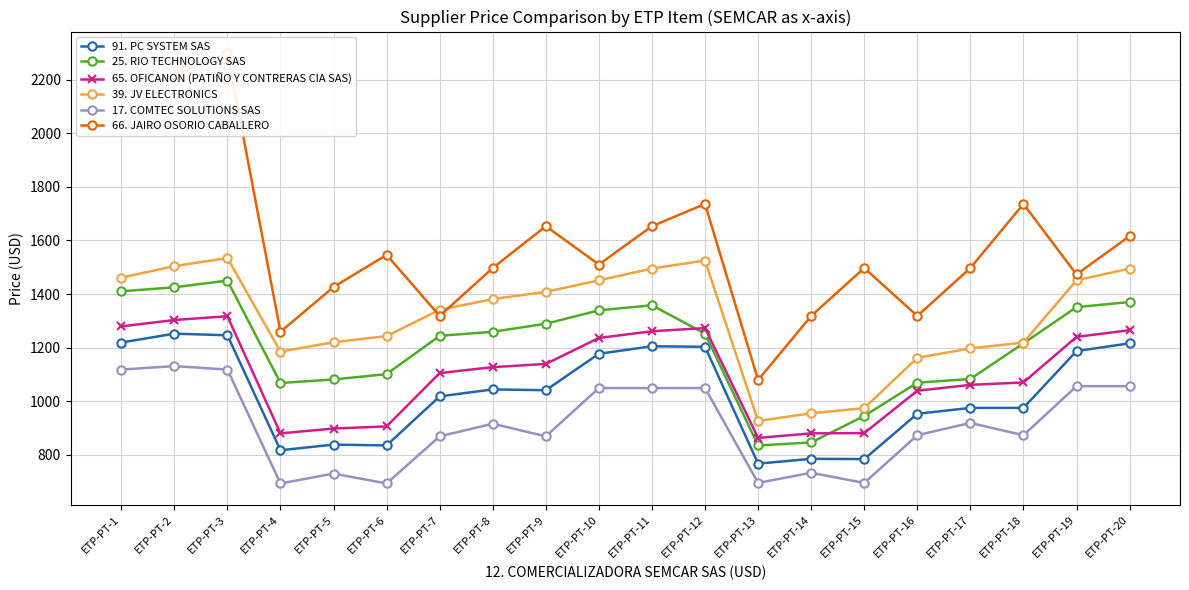

How many values in the 91. PC SYSTEM SAS series are below 1041?

10